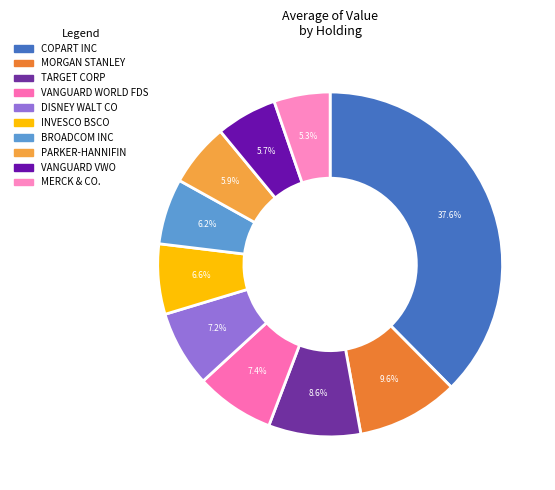

Approximately how many times larger is the value at MORGAN STANLEY compared to PARKER-HANNIFIN?

1.6